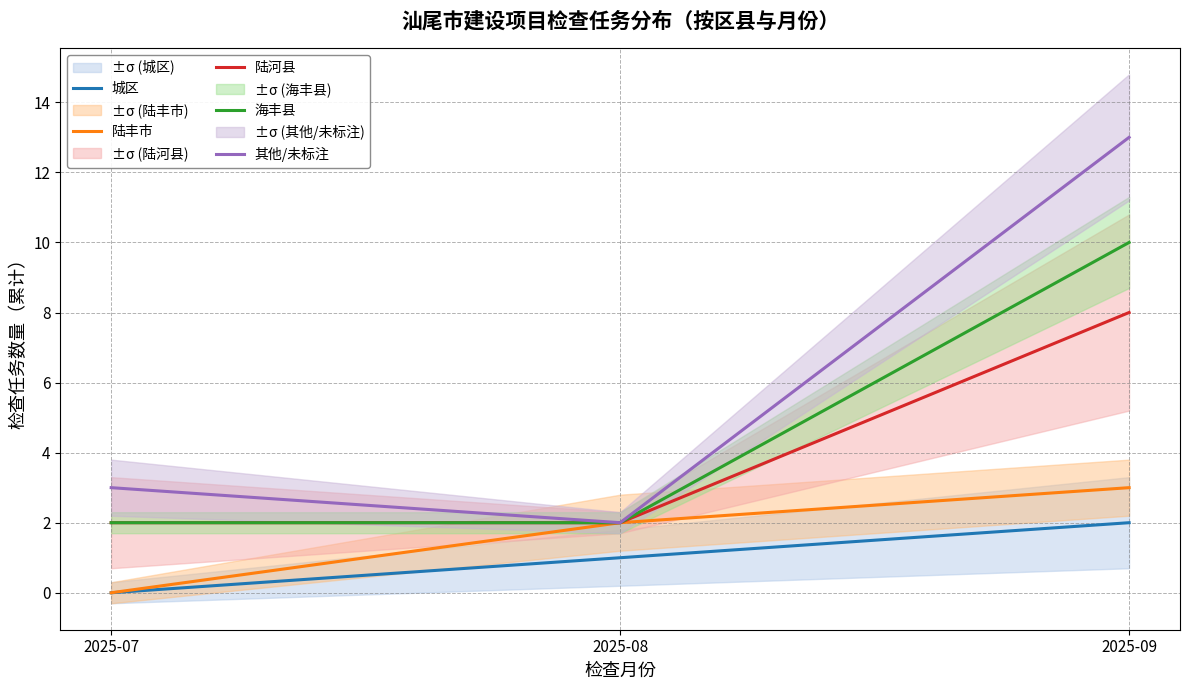

What is the value of the 陆河县 point at the 3rd from the left?

8